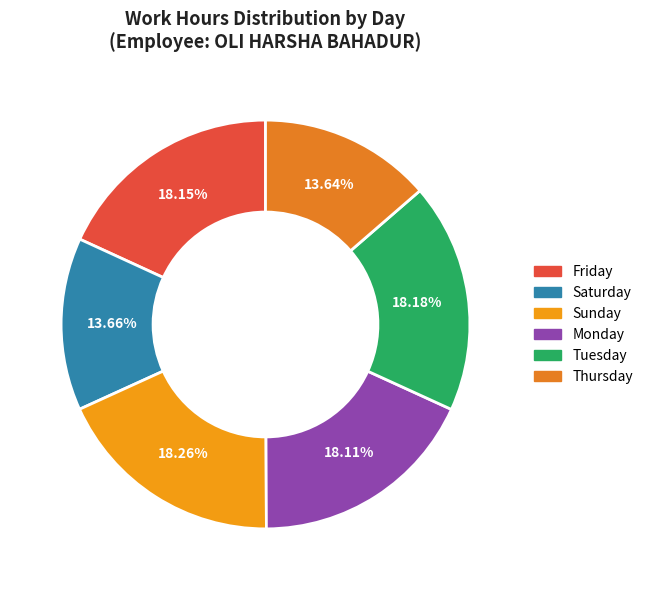

How many slices are in this pie chart?

6